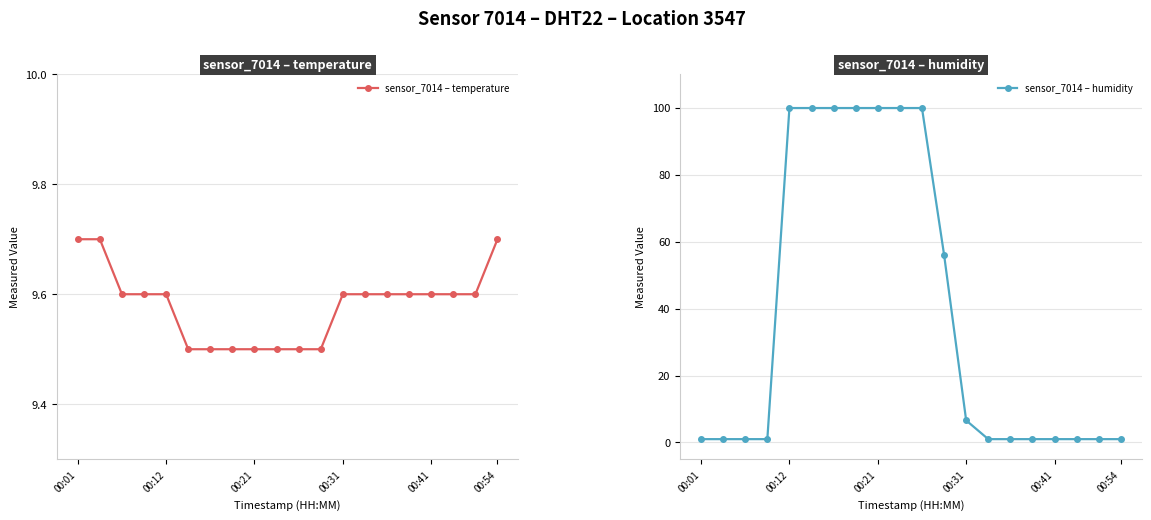

What is the lowest value of the sensor_7014 – temperature series?

9.5